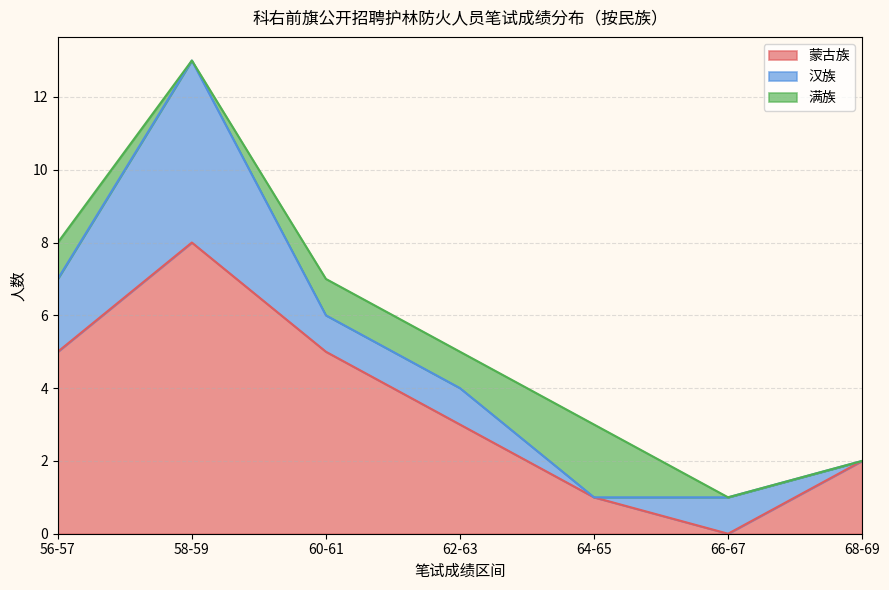

What is the total value across all series at 62-63?

5